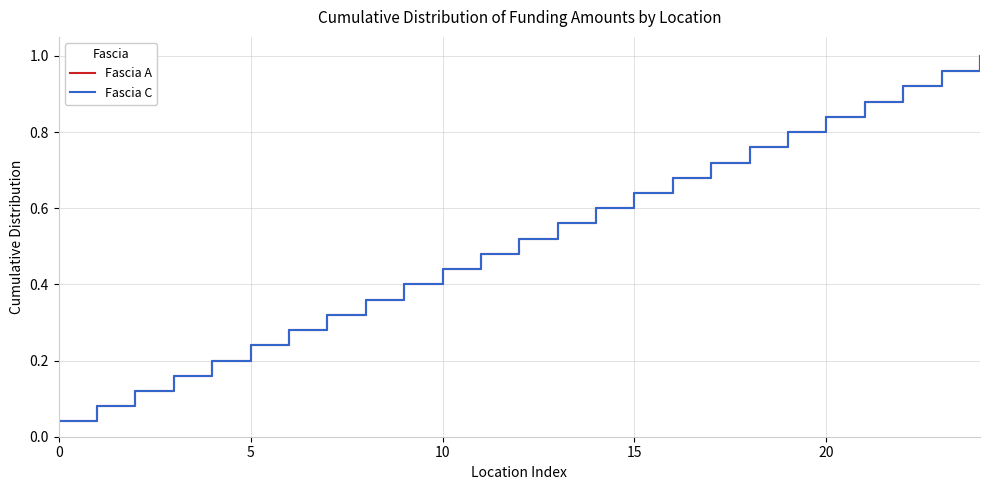

What is the average value of the Fascia A series?

0.5